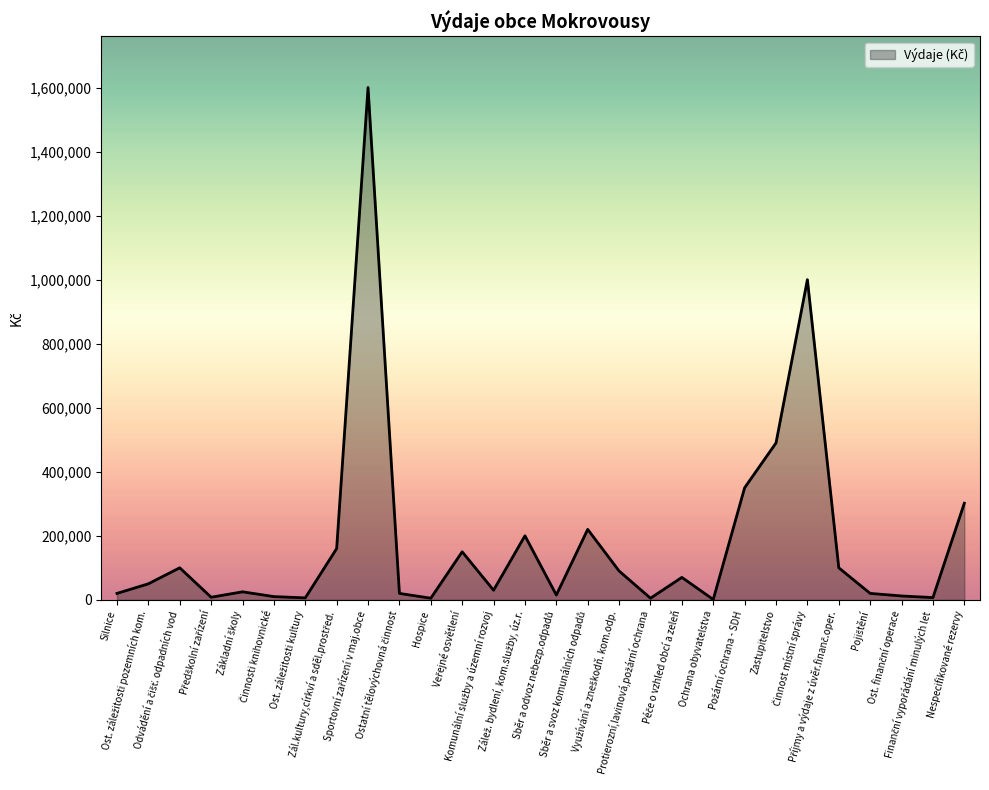

What is the average value?

180914